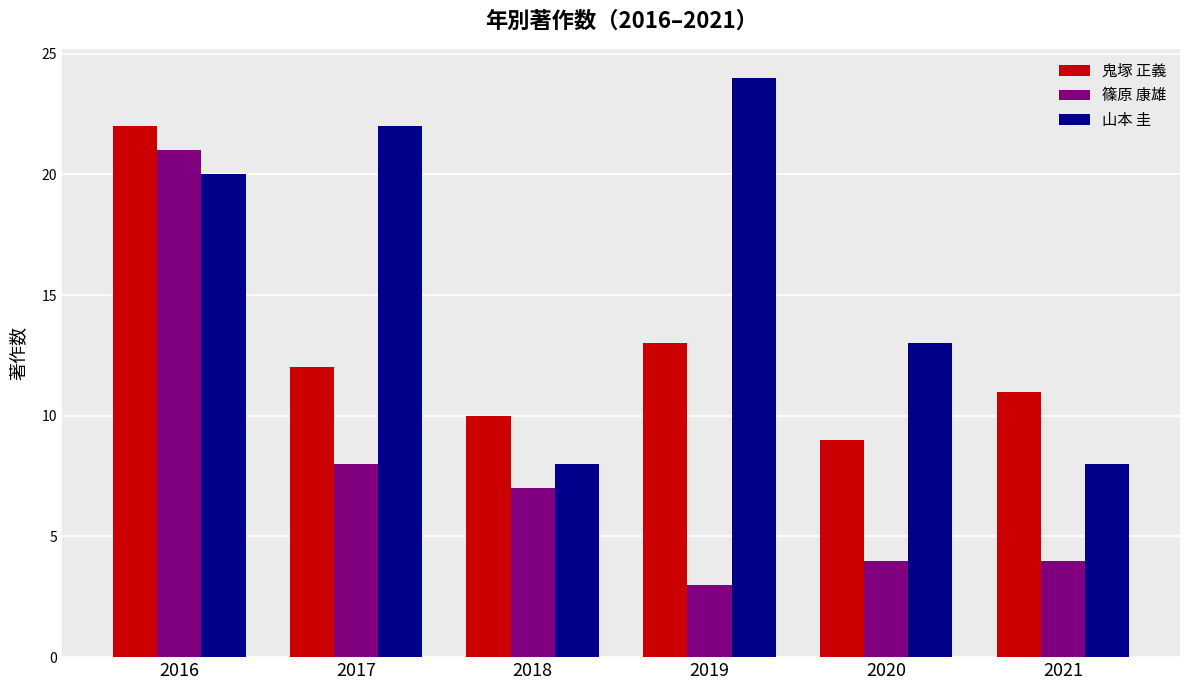

Rank the categories by 鬼塚 正義 value from lowest to highest.

2020, 2018, 2021, 2017, 2019, 2016